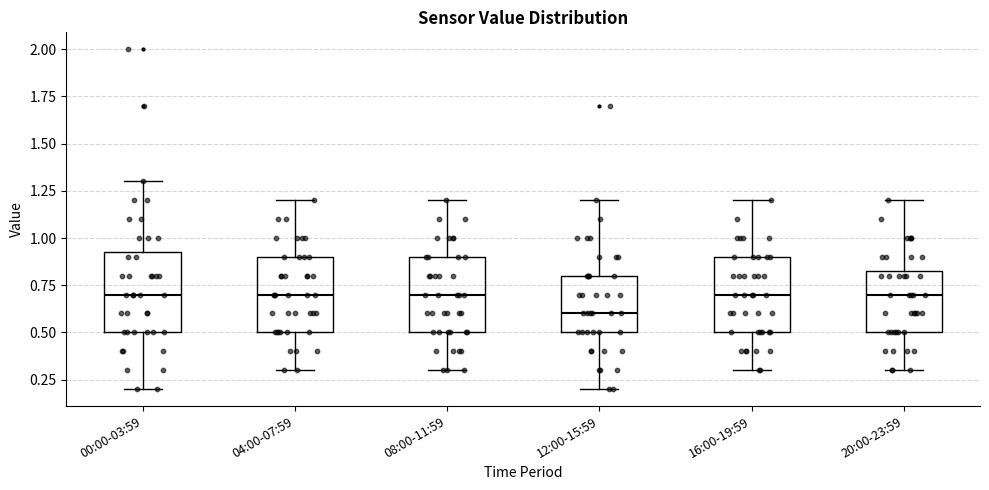

Where is the upper edge of the box for 20:00-23:59 on the y-axis? The values are not printed on the chart, so give them approximately, as read against the axis.

0.85